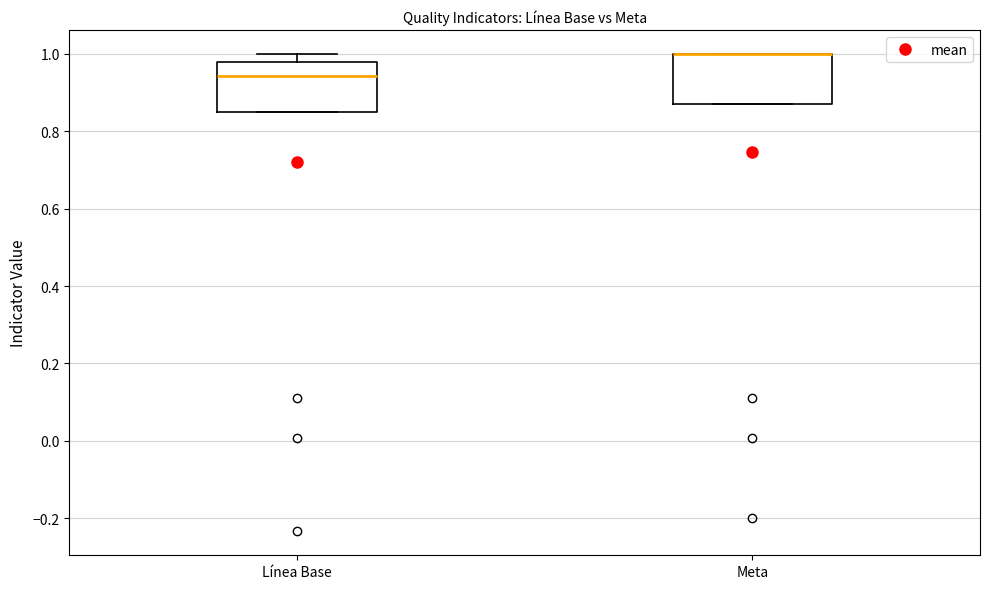

Reading left to right, read every box against the y-axis: the position of its median line, the range the box covers, and the ends of its whiskers. The values are not printed on the chart, so give them approximately, as read against the axis.

Línea Base: median 0.94, box 0.86 to 0.98, whiskers 0.86 to 1.00
Meta: median 1.00 (drawn on the box's upper edge), box 0.88 to 1.00, whiskers 0.88 to 1.00